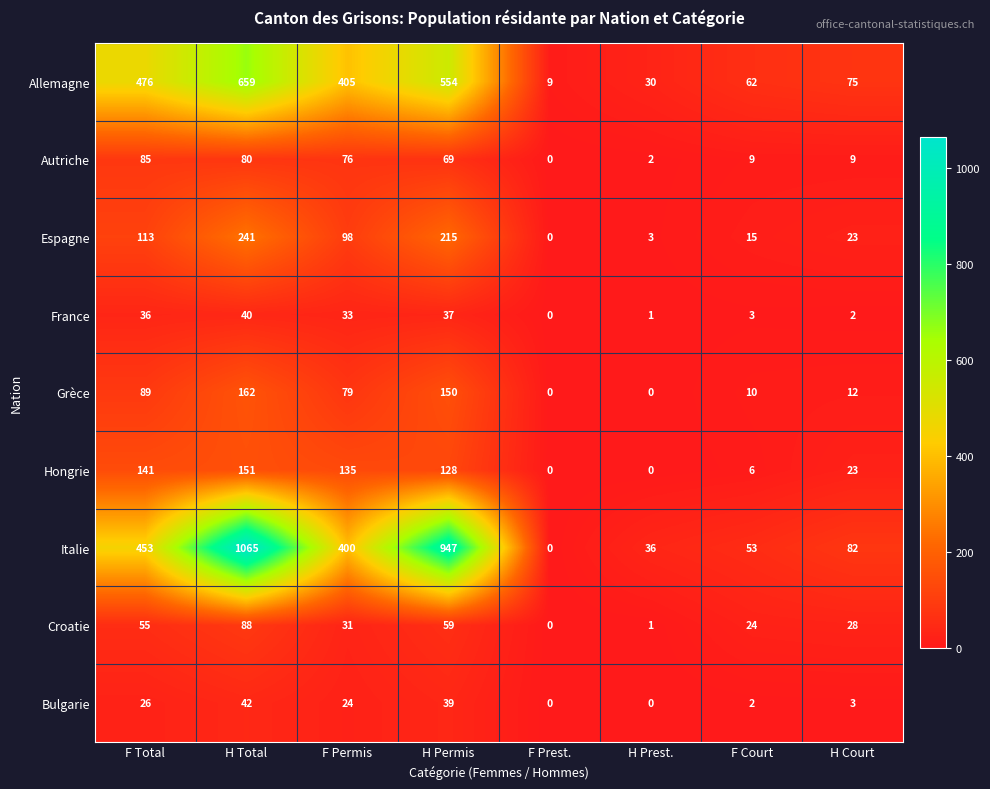

What value does the Bulgarie series have at H Permis?

39